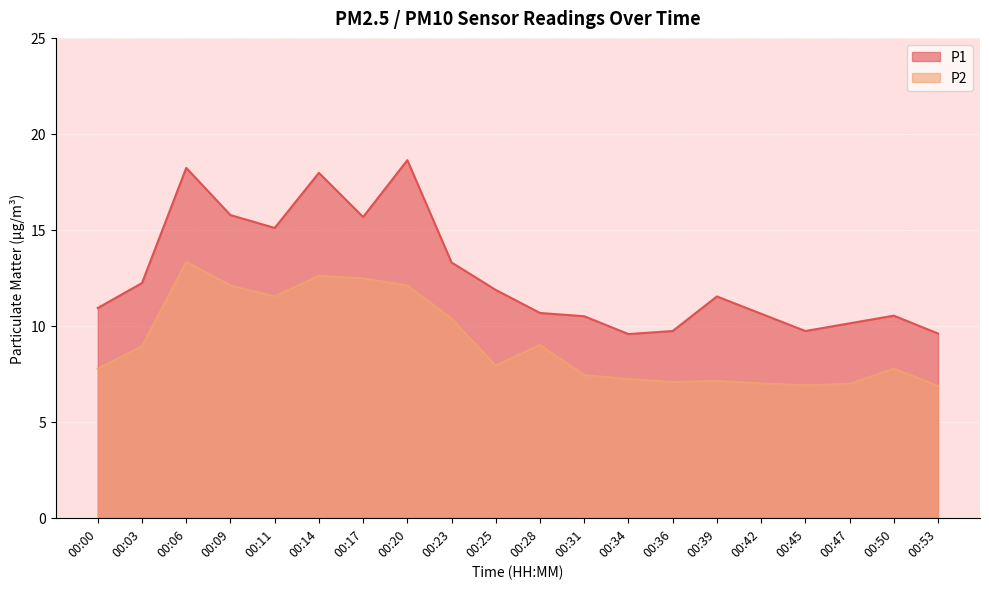

Does the chart display data point markers on the line(s)?

No